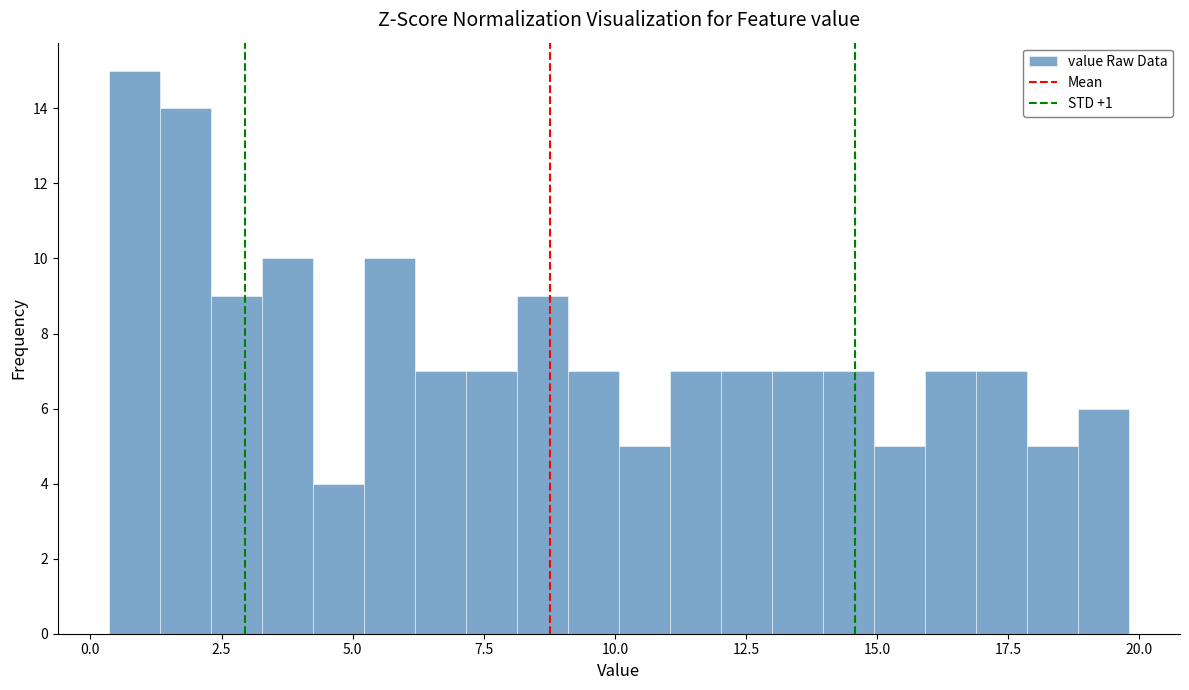

Read against the x-axis, roughly where is the centre of the tallest bar?

1.0